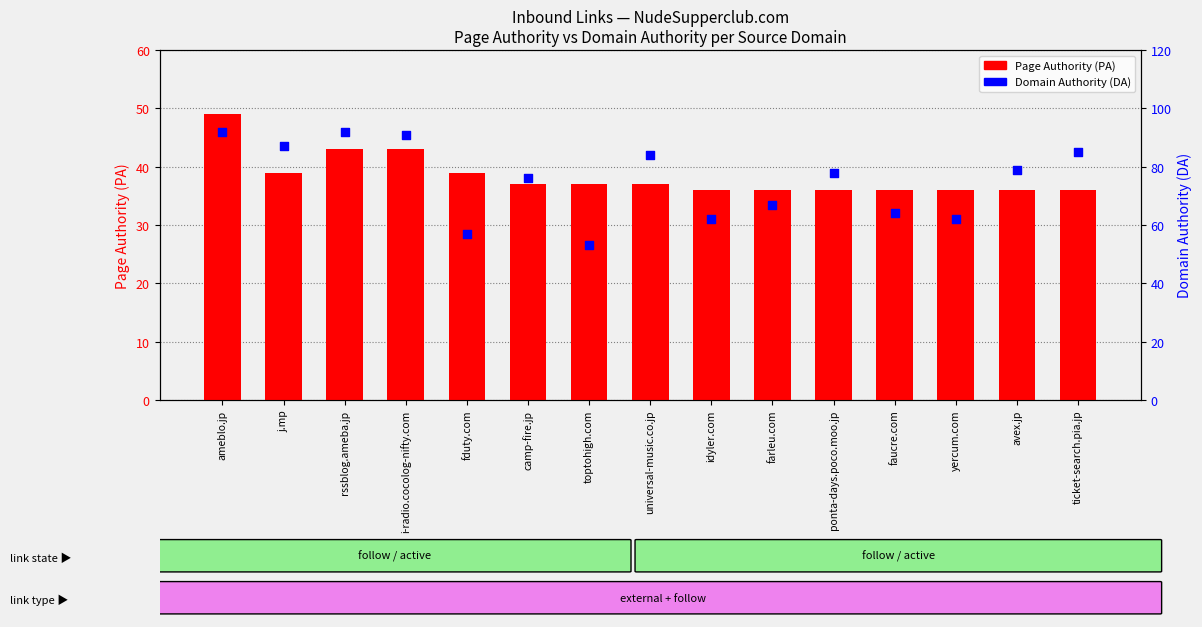

What is the total value across all series at avex.jp?

115